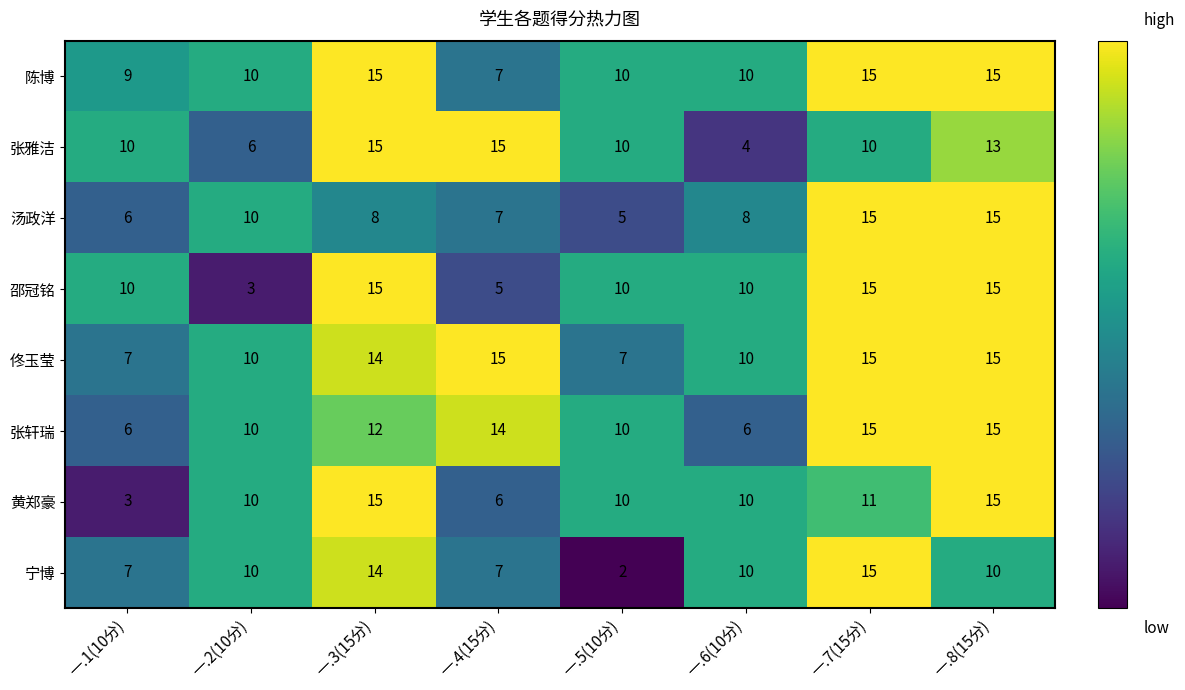

The value of 宁博 at 一.4(15分) is 11. True or false?

False